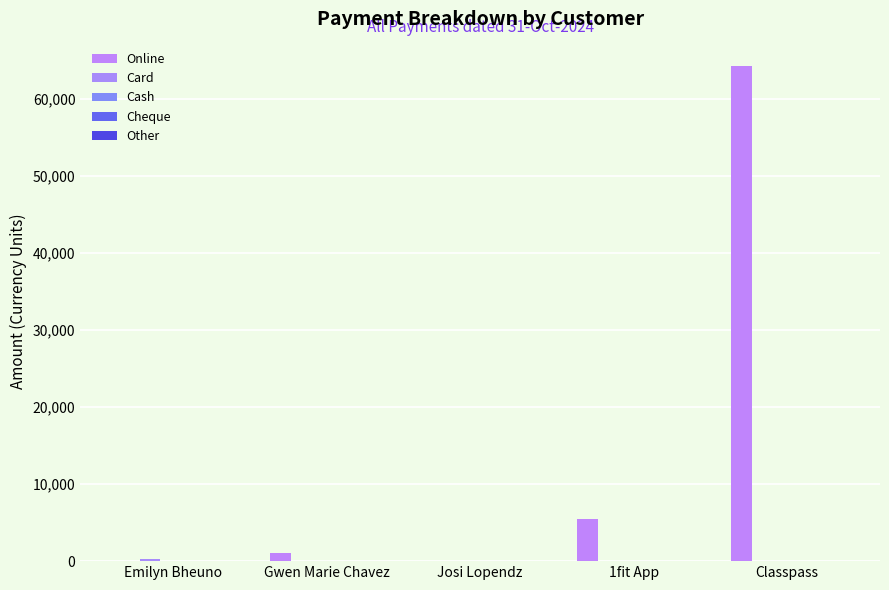

What position from the left is Josi Lopendz?

3